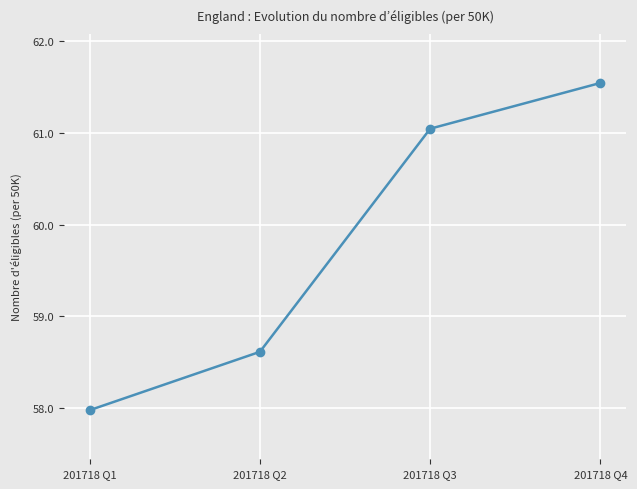

How many data points are less than 61?

2